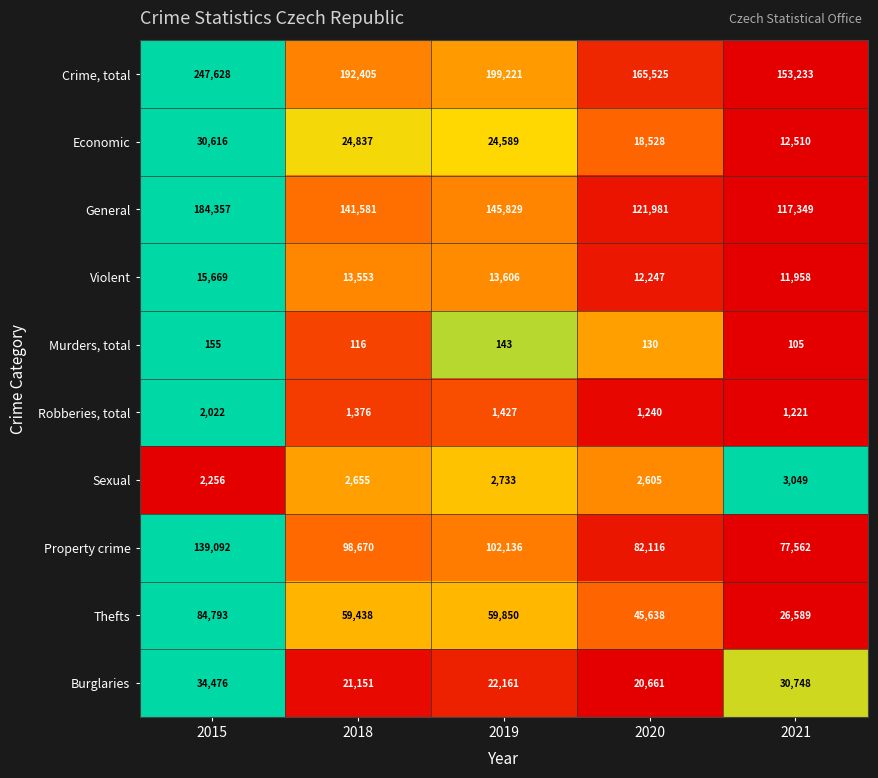

True or false: Crime, total has a value of 237039 at 2020.

False